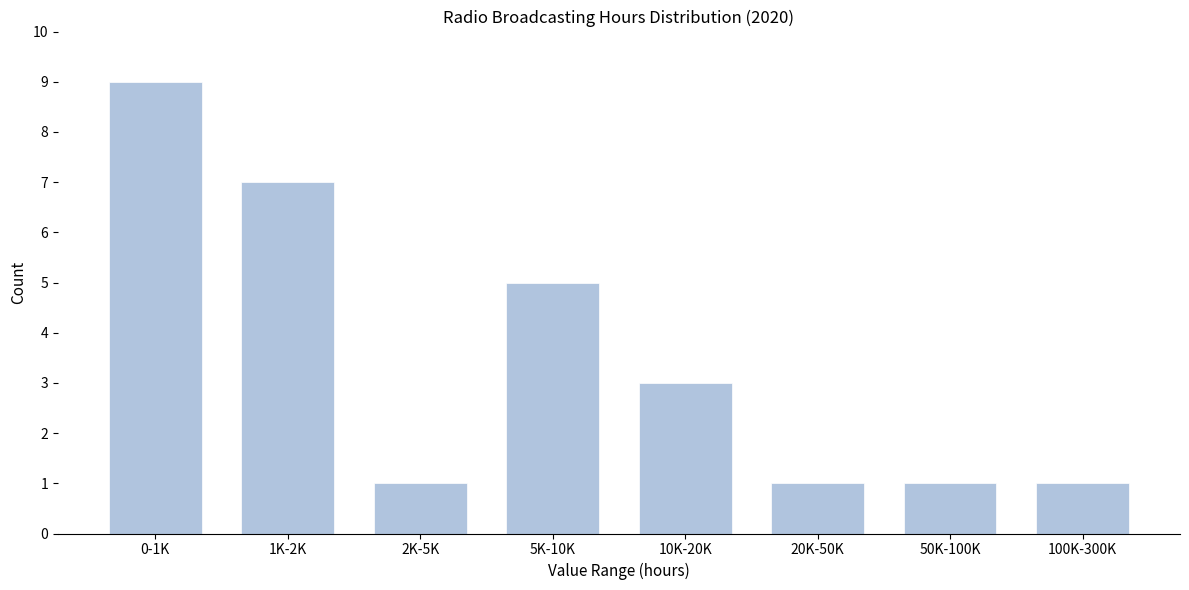

Reading right to left, list all the values displayed in this chart.

100K-300K=1	50K-100K=1	20K-50K=1	10K-20K=3	5K-10K=5	2K-5K=1	1K-2K=7	0-1K=9